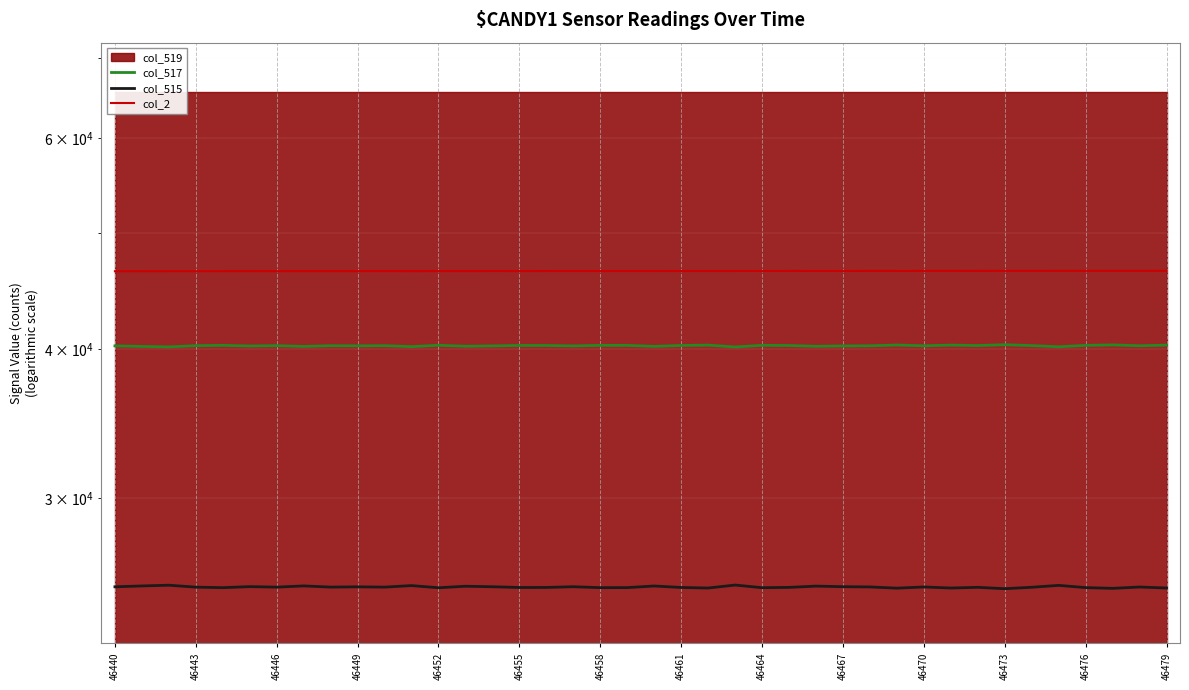

What is the average value of the col_515 series?

25297